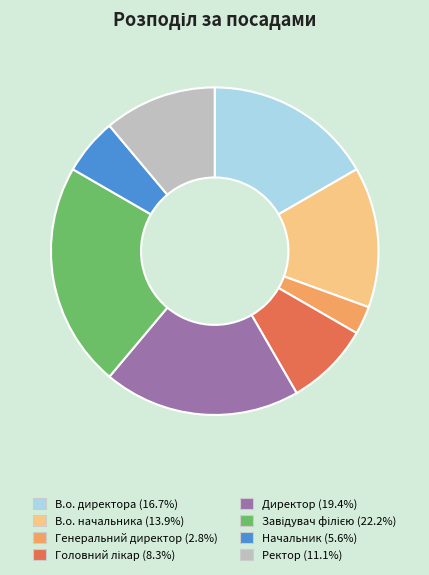

Does Начальник account for over 50% of the chart?

No